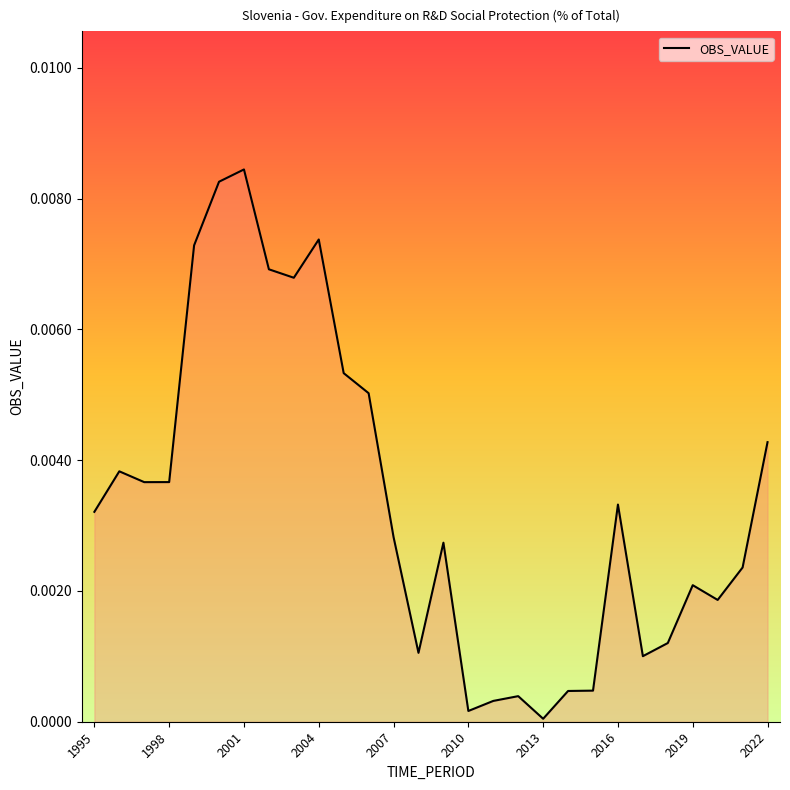

Which label corresponds to the smallest value in the chart?

2013